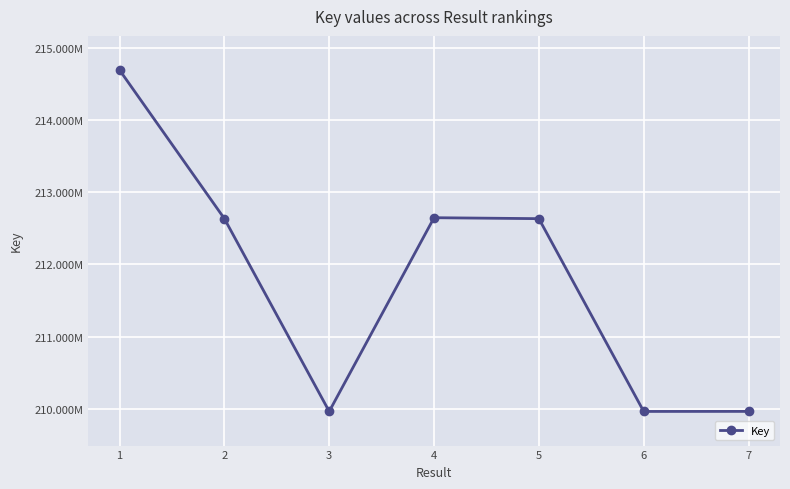

The value at 7 is 209963521. True or false?

True